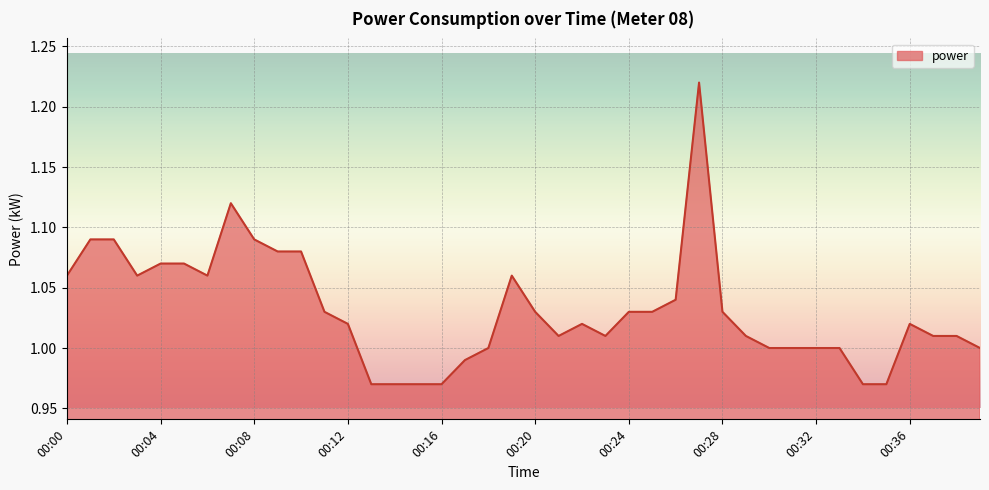

Does the chart have visible grid lines?

Yes